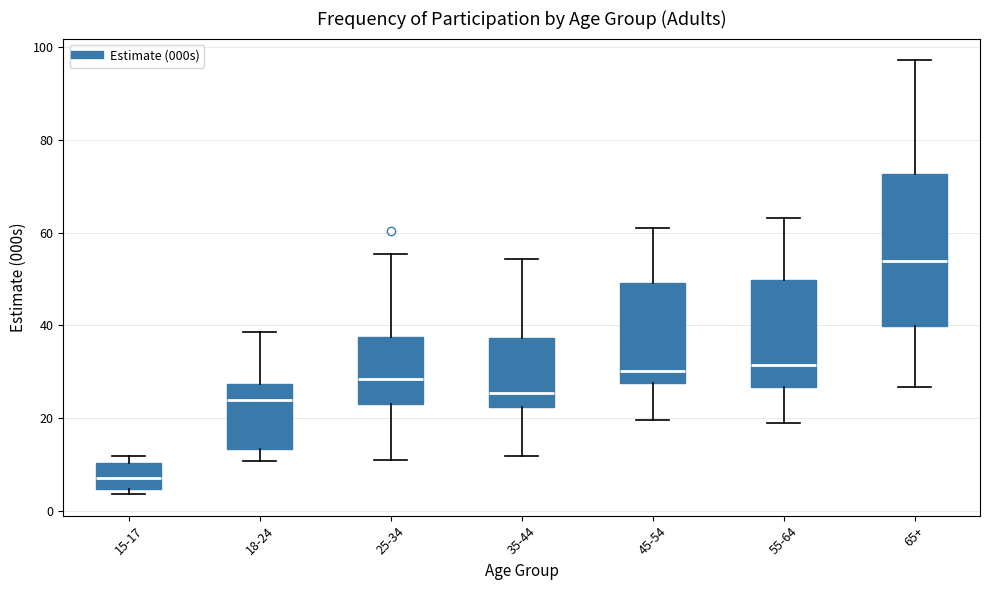

Where is the lower edge of the box for 45-54 on the y-axis? The values are not printed on the chart, so give them approximately, as read against the axis.

28